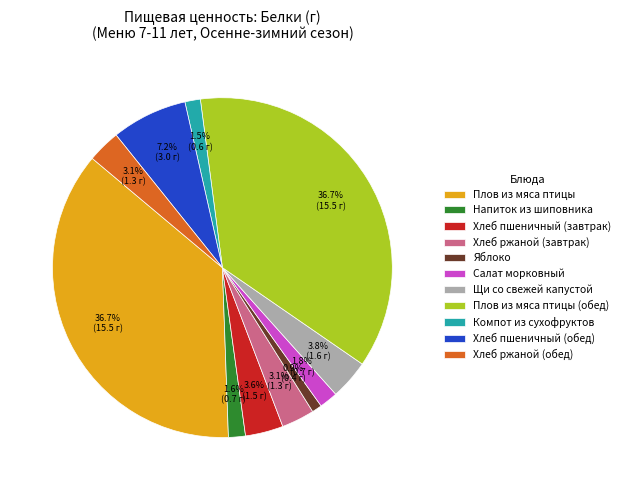

To the nearest percent, what is the average slice percentage?

9%